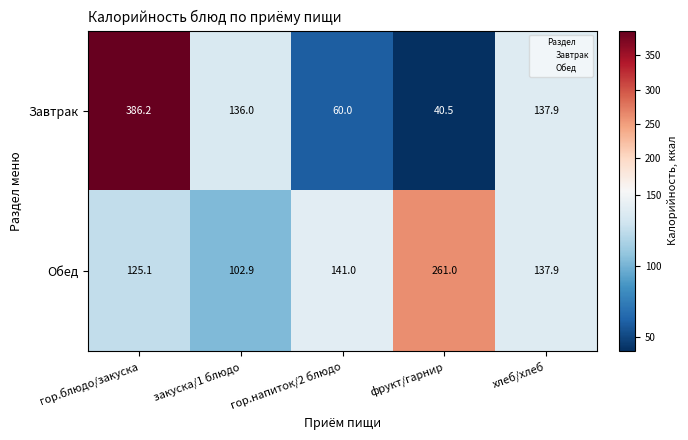

The value of Завтрак at закуска/1 блюдо is 136.0. True or false?

True